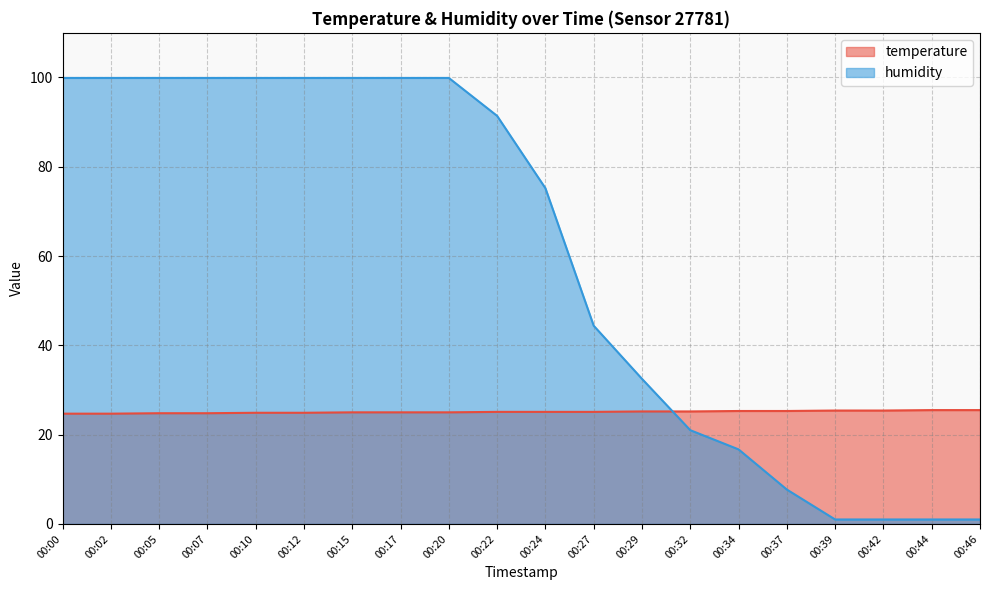

What is the average value of the humidity series?

59.6